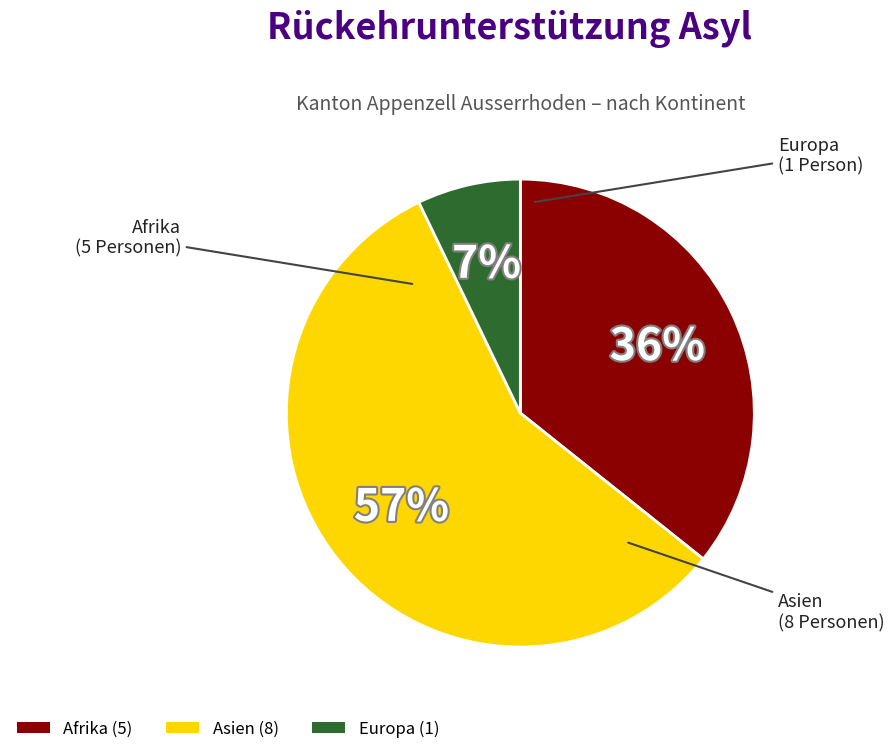

Combined, do Asien and Afrika account for over 50%?

Yes